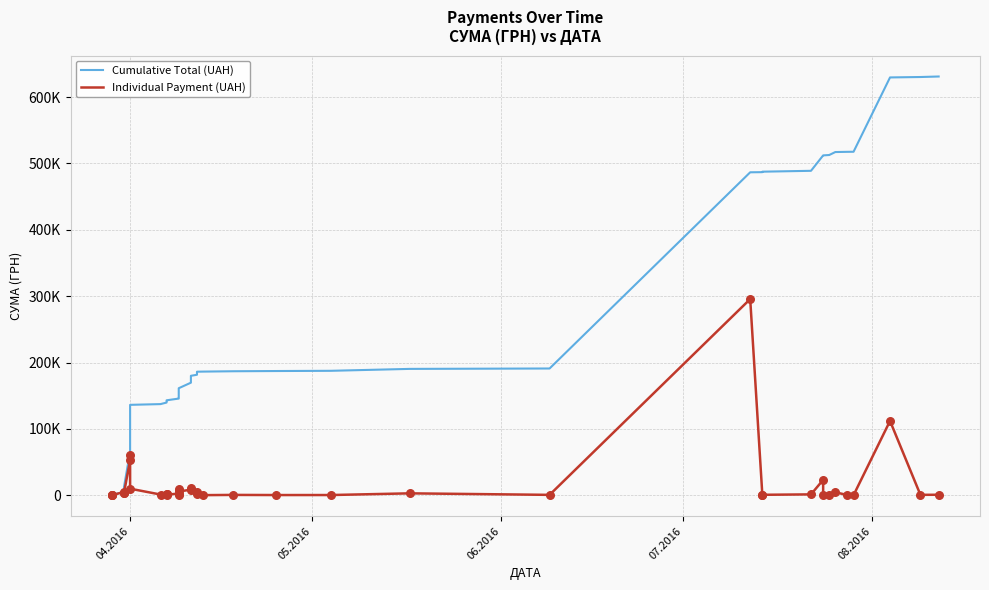

Which series has the largest total across all categories?

Cumulative Total (UAH)